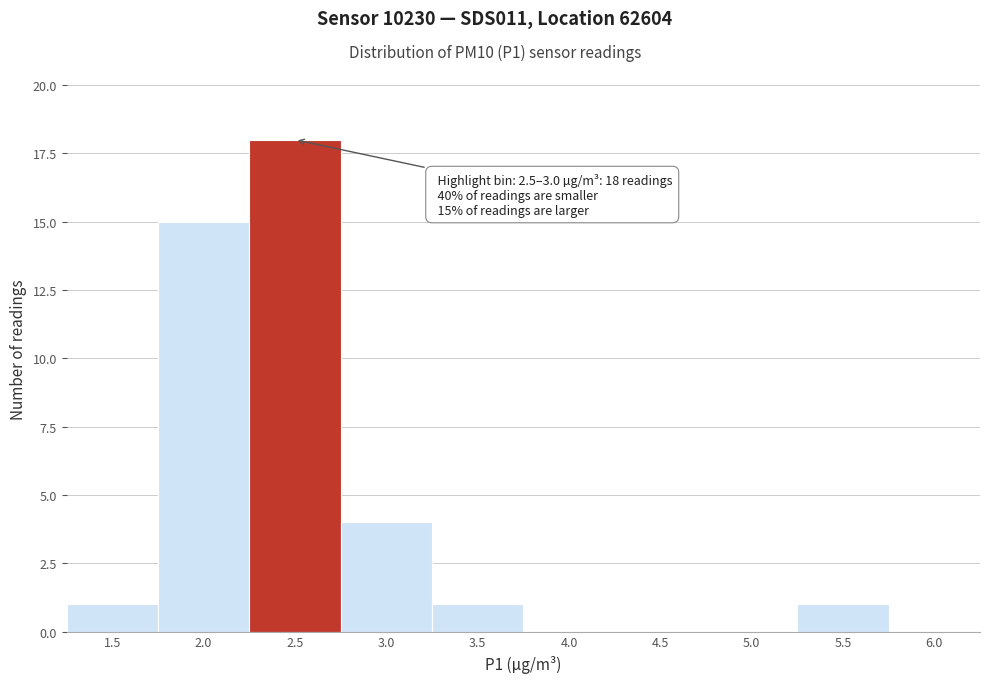

Reading left to right, extract all data points from this chart.

1.5=1	2.0=15	2.5=18	3.0=4	3.5=1	4.0=0	4.5=0	5.0=0	5.5=1	6.0=0